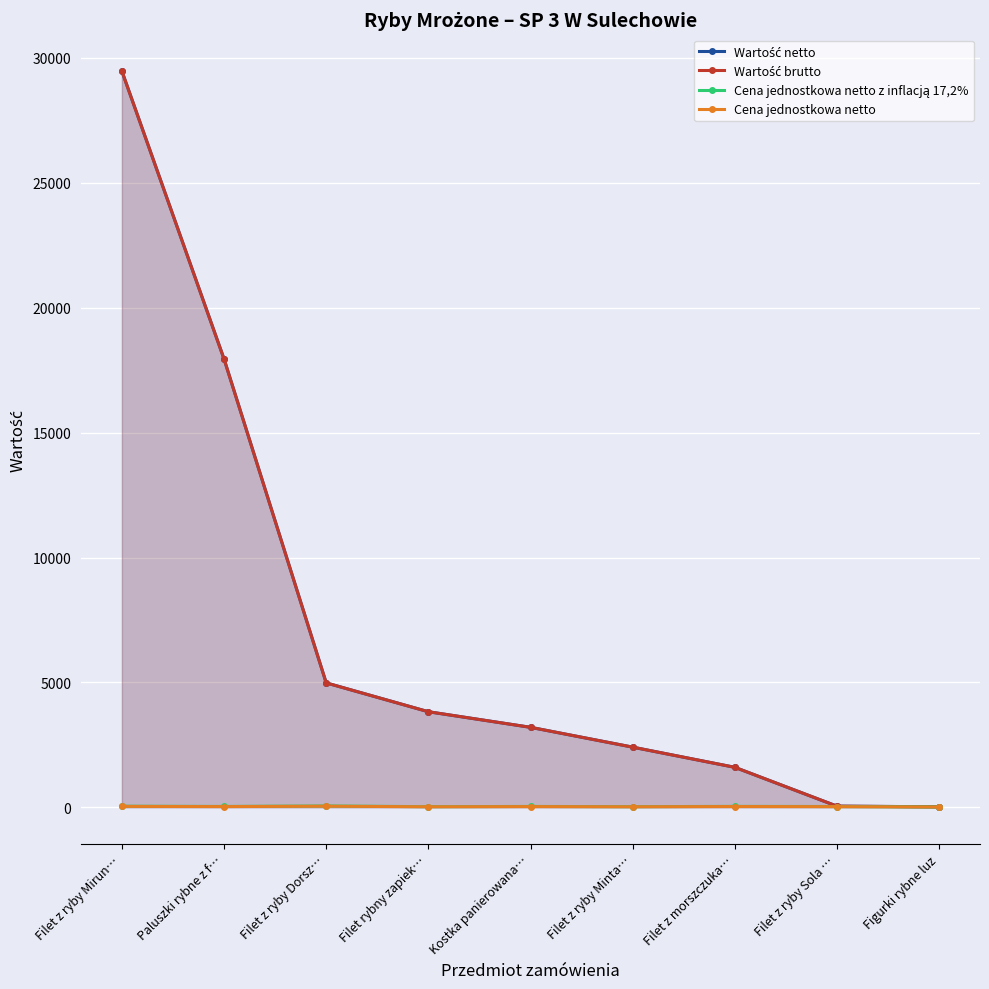

What is the average value of the Cena jednostkowa netto series?

30.8